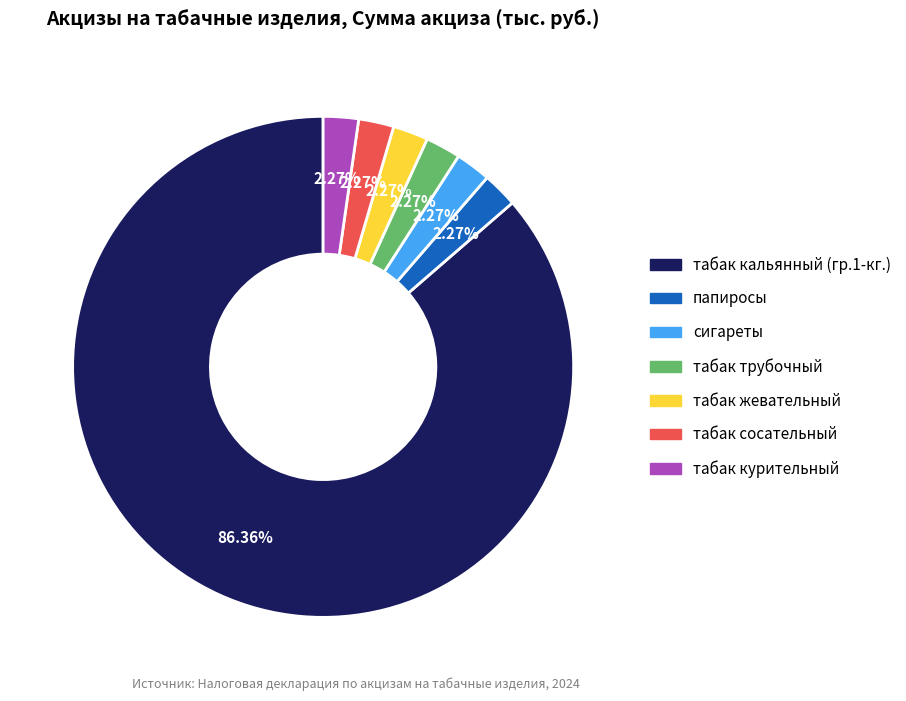

The табак жевательный slice represents 14% of the pie. True or false?

False